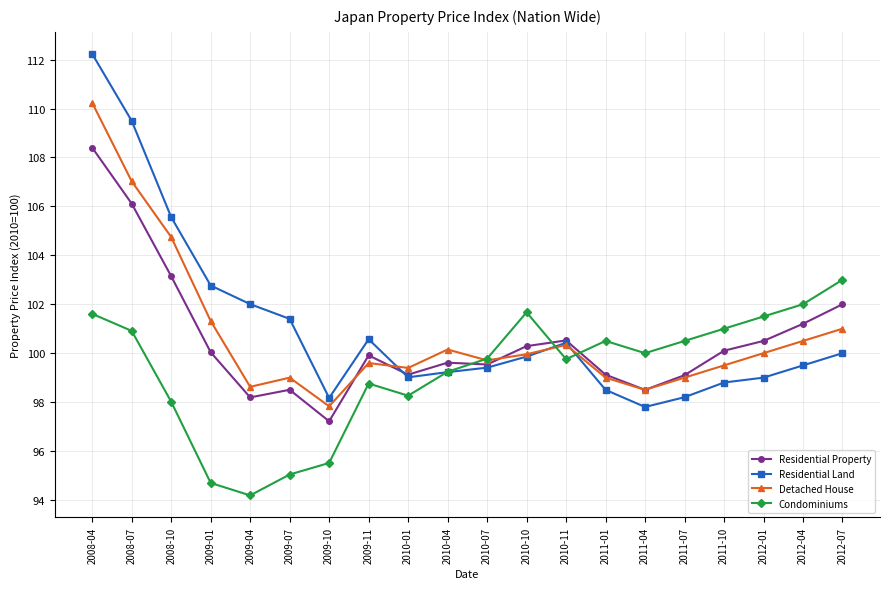

What is the sum of all Condominiums values?

1985.9